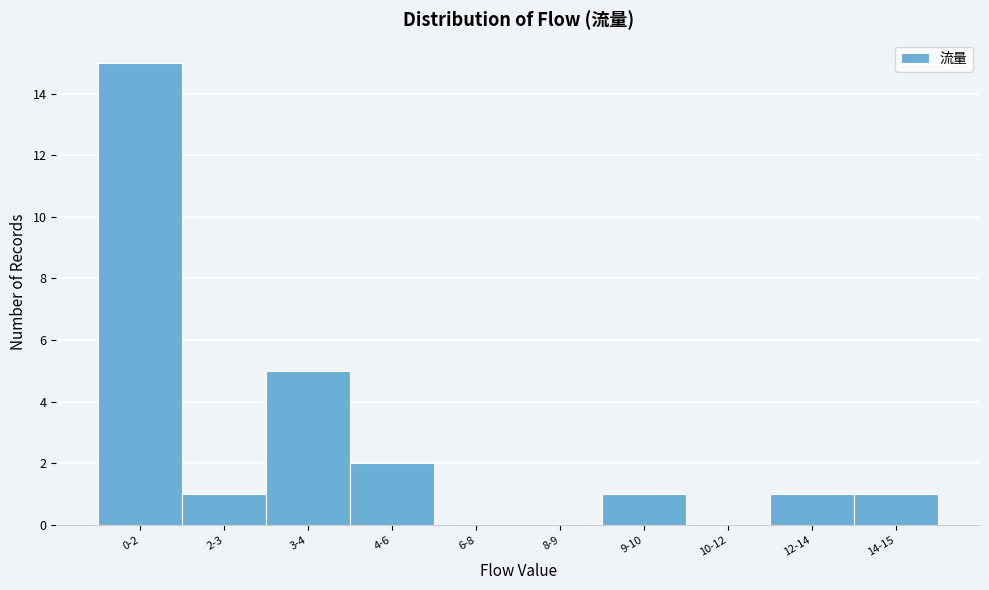

Reading left to right, extract all data points from this chart.

0-2=15	2-3=1	3-4=5	4-6=2	6-8=0	8-9=0	9-10=1	10-12=0	12-14=1	14-15=1